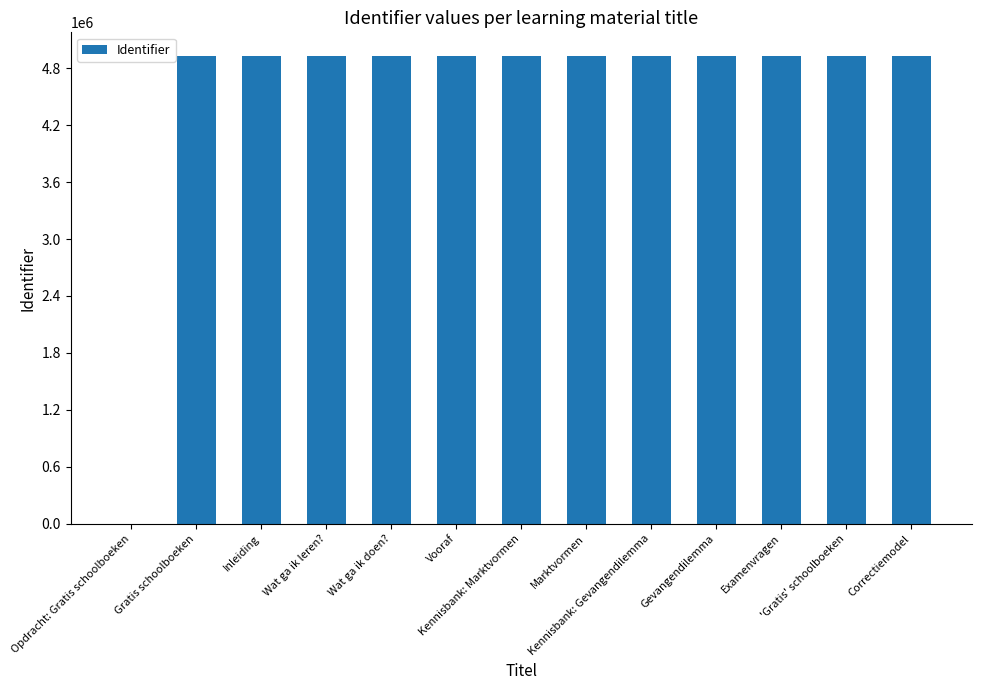

Is it true that the value at Wat ga ik doen? is 4930506?

True